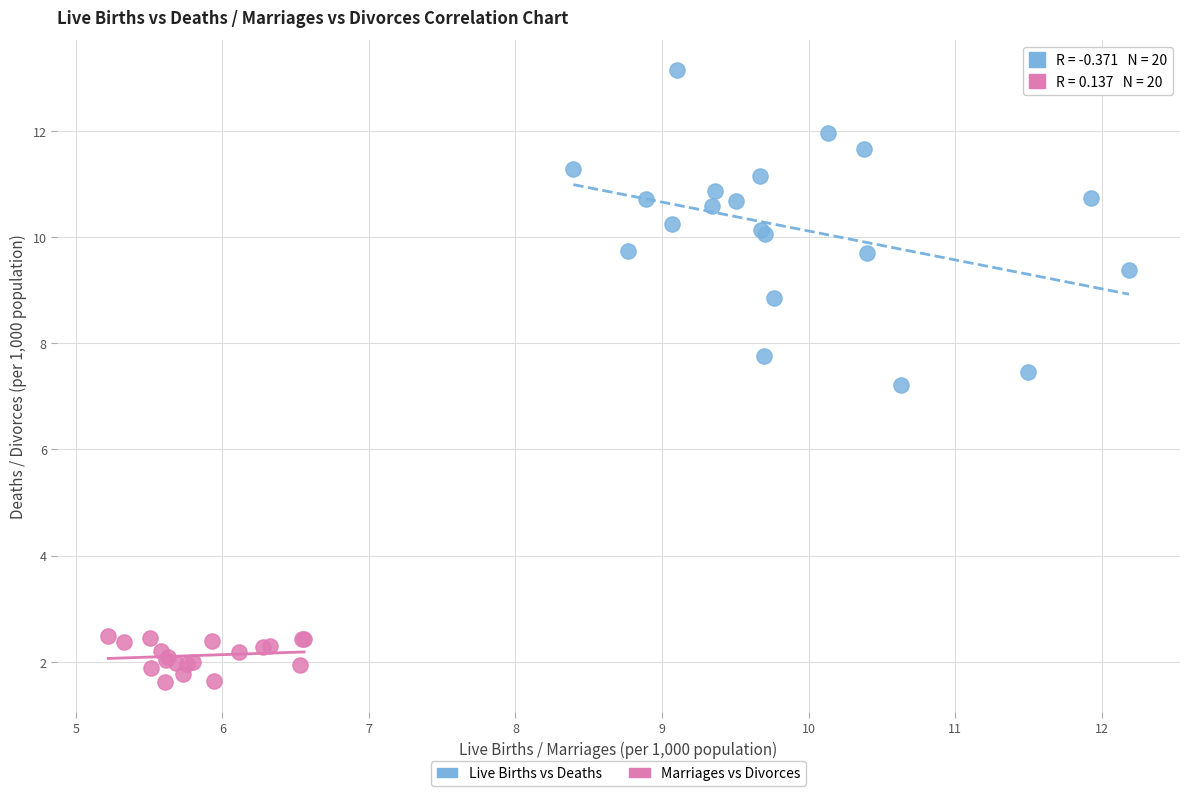

Which series contains the lowest Y value?

Marriages vs Divorces